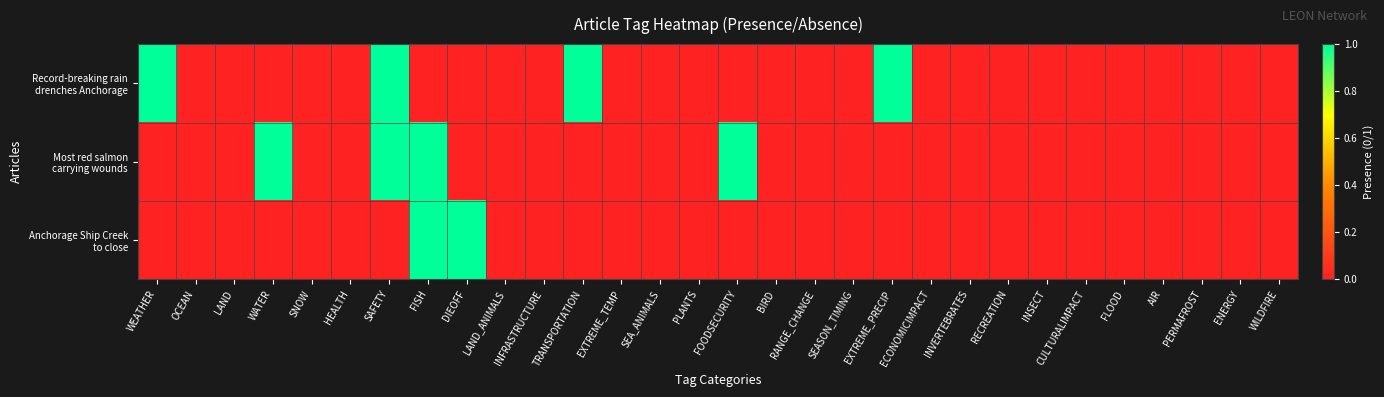

At DIEOFF, list the series in order from largest to smallest.

Anchorage Ship Creek to close, Record-breaking rain drenches Anchorage, Most red salmon carrying wounds